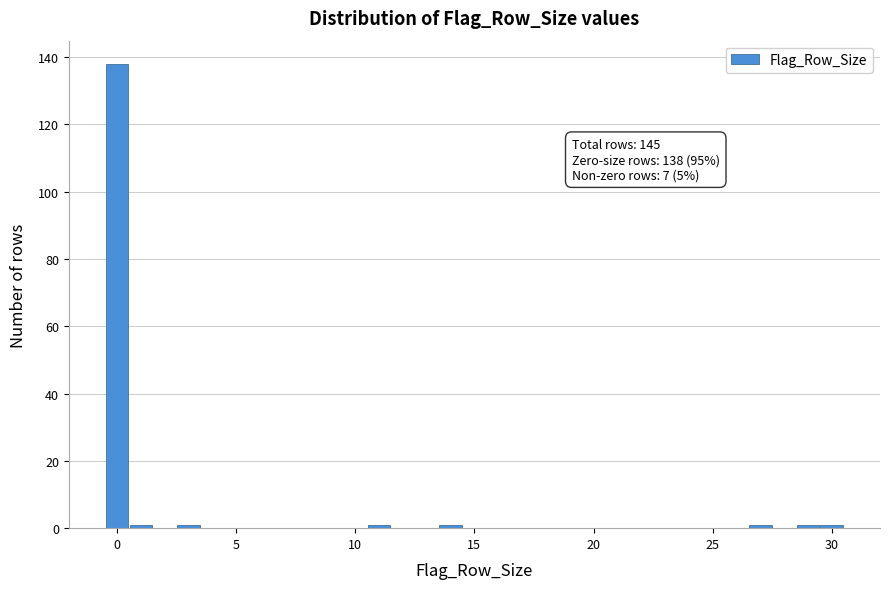

Around what value on the x-axis is the tallest bar? Give the approximate position of its centre, as read against the axis.

0.0